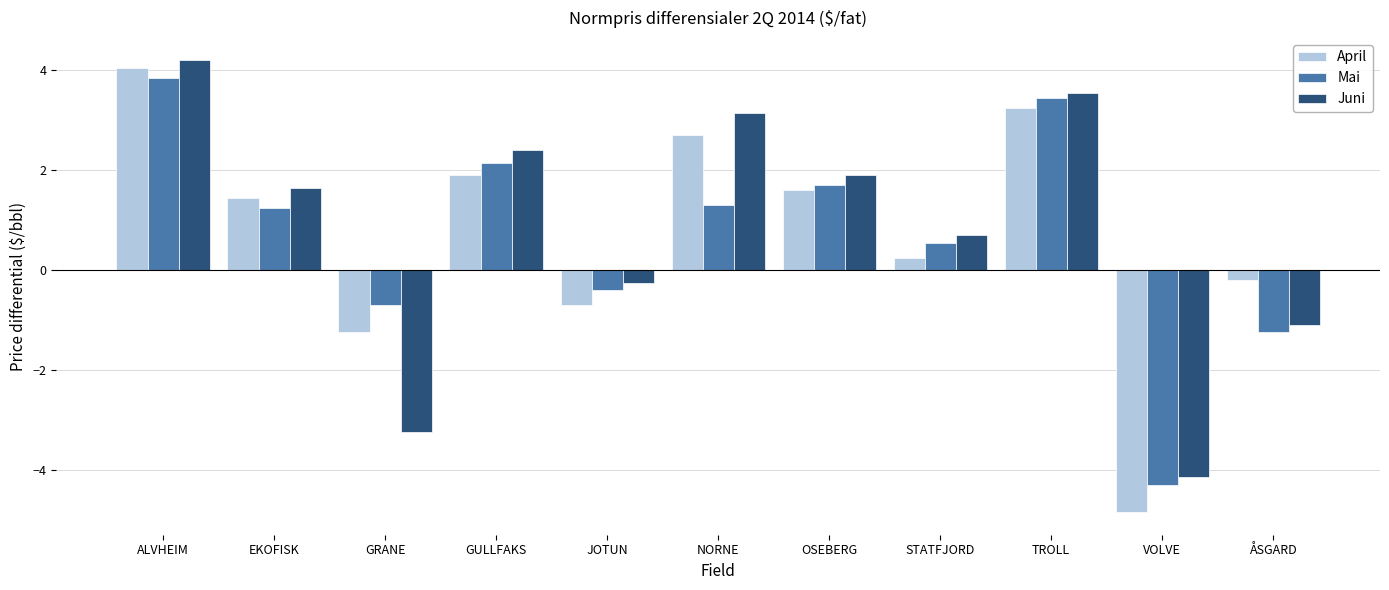

What are all the series names shown in the legend?

April, Mai, Juni